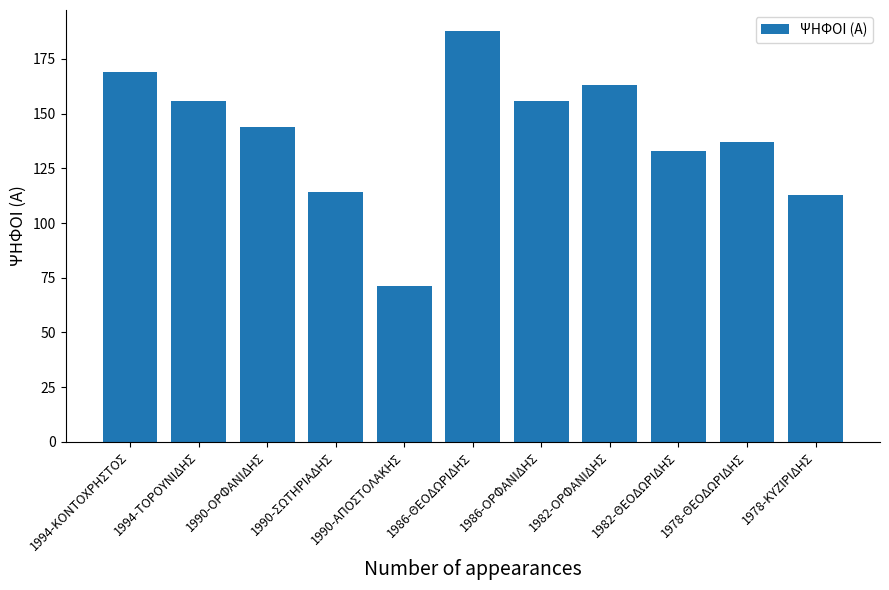

Reading right to left, extract all data points from this chart.

1978-ΚΥΖΙΡΙΔΗΣ=113	1978-ΘΕΟΔΩΡΙΔΗΣ=137	1982-ΘΕΟΔΩΡΙΔΗΣ=133	1982-ΟΡΦΑΝΙΔΗΣ=163	1986-ΟΡΦΑΝΙΔΗΣ=156	1986-ΘΕΟΔΩΡΙΔΗΣ=188	1990-ΑΠΟΣΤΟΛΑΚΗΣ=71	1990-ΣΩΤΗΡΙΑΔΗΣ=114	1990-ΟΡΦΑΝΙΔΗΣ=144	1994-ΤΟΡΟΥΝΙΔΗΣ=156	1994-ΚΟΝΤΟΧΡΗΣΤΟΣ=169